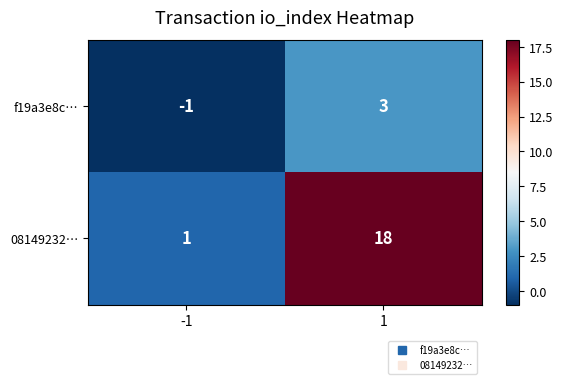

What is the maximum value shown in the chart?

18